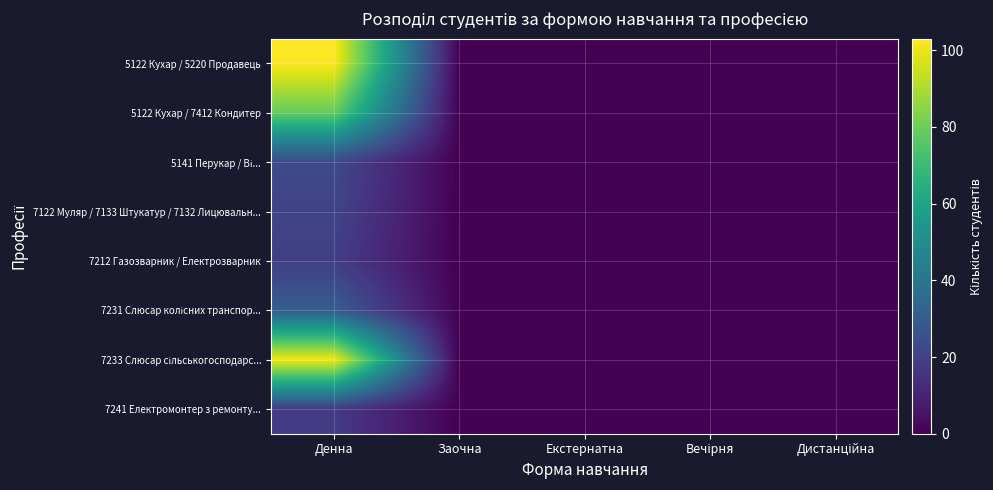

Count the number of data series in this chart.

8